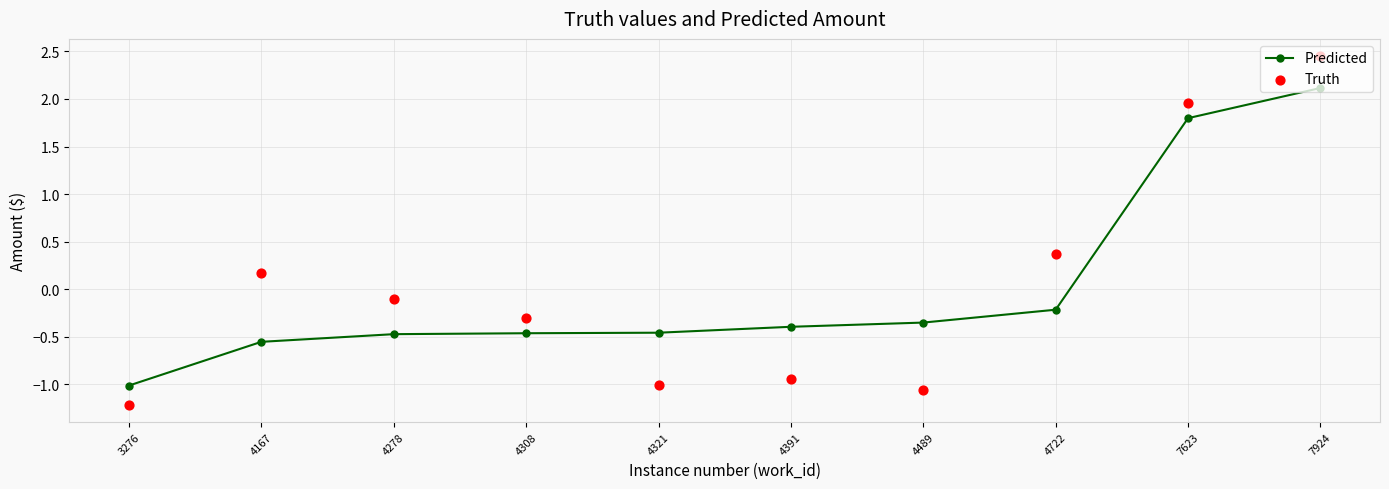

Which series contains the highest Y value?

Truth